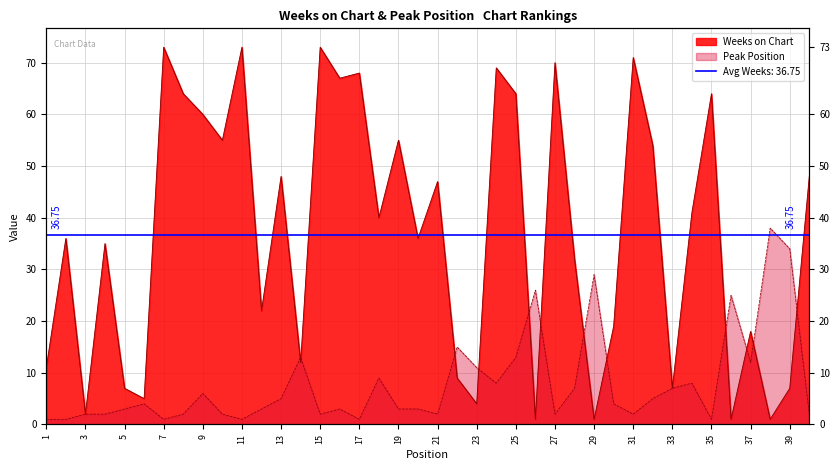

At how many categories does at least one series exceed 59?

12